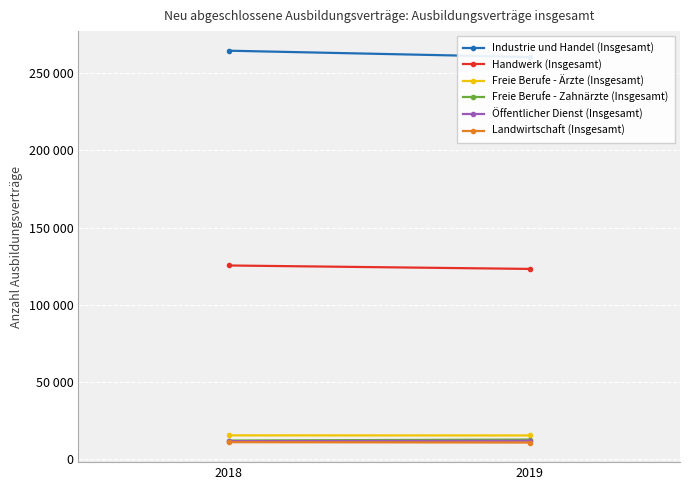

Rank the series by their maximum value, from lowest to highest.

Landwirtschaft (Insgesamt), Öffentlicher Dienst (Insgesamt), Freie Berufe - Zahnärzte (Insgesamt), Freie Berufe - Ärzte (Insgesamt), Handwerk (Insgesamt), Industrie und Handel (Insgesamt)